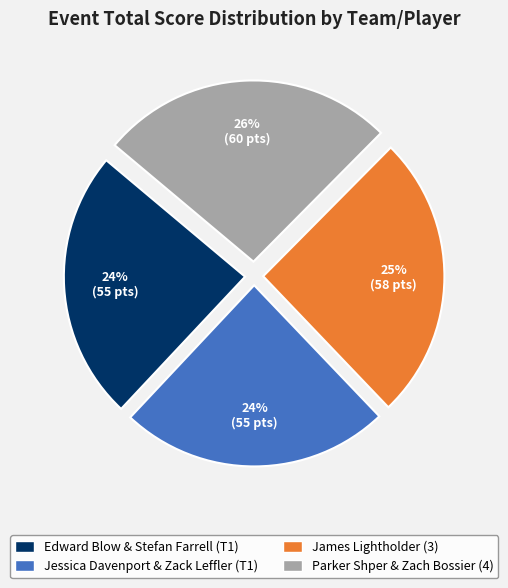

Which slice is the largest?

Parker Shper & Zach Bossier (4)